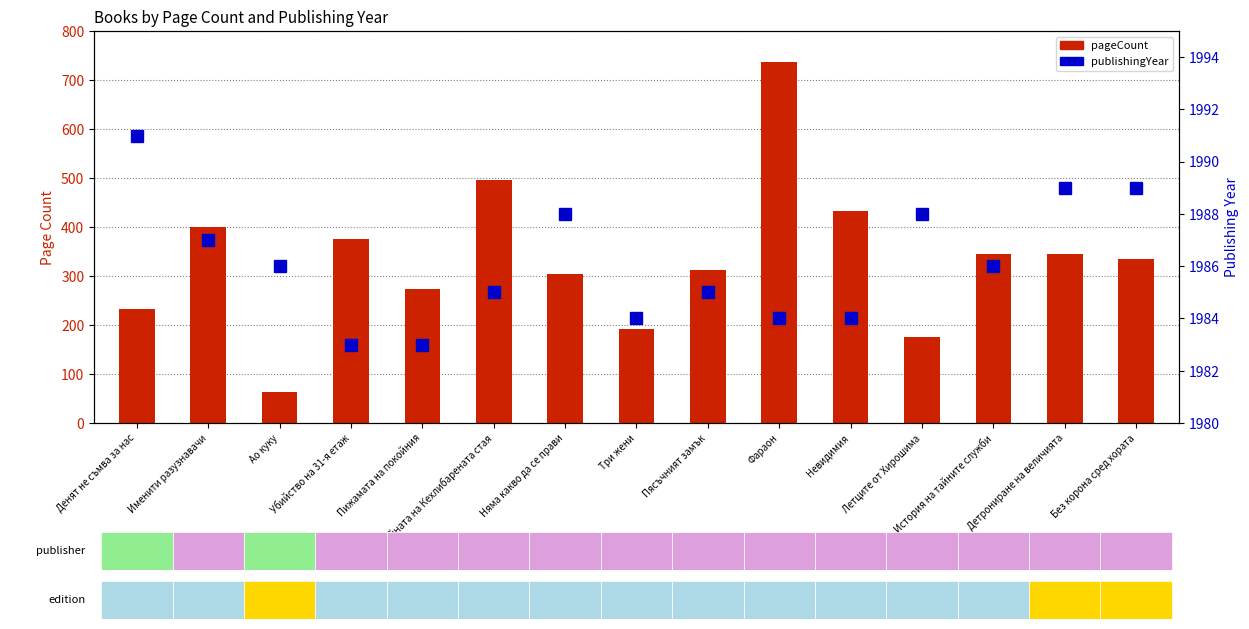

What is the difference between the highest and lowest values at Няма какво да се прави?

1684